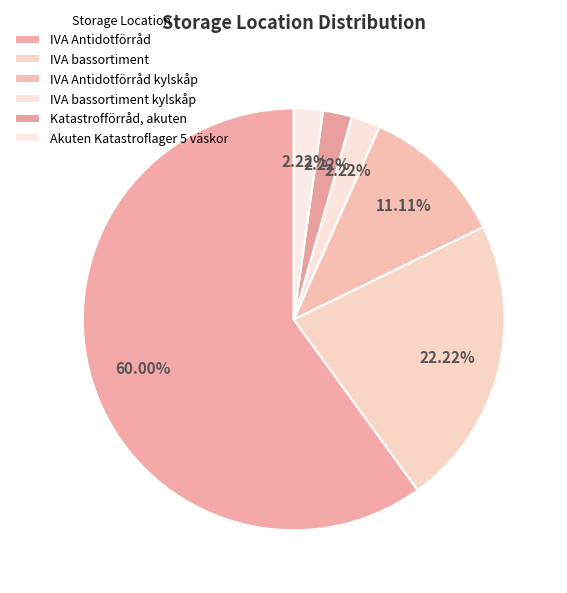

How many slices are in this pie chart?

6